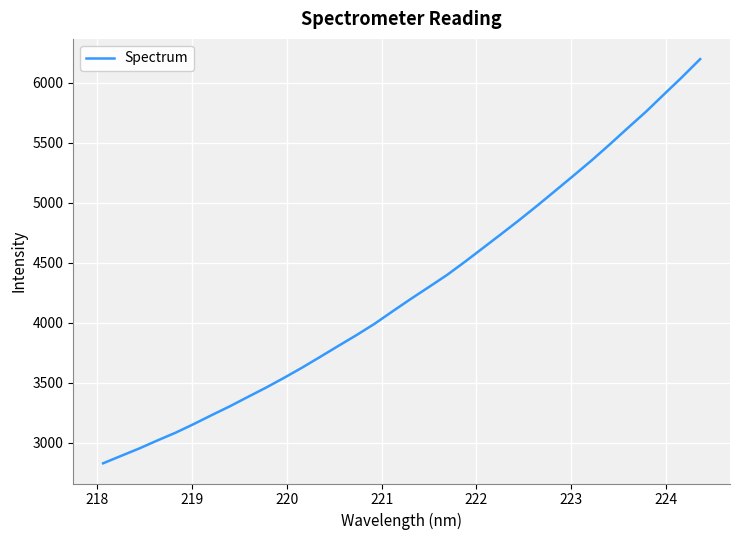

True or false: there are more than 0 points higher than both neighbors.

False